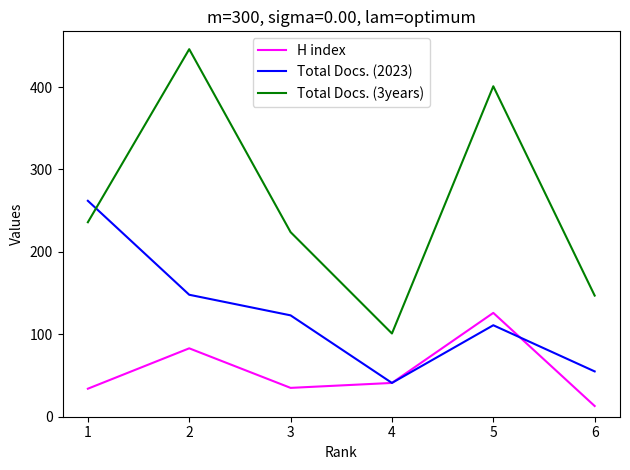

List the series in order of their overall mean, lowest first.

H index, Total Docs. (2023), Total Docs. (3years)